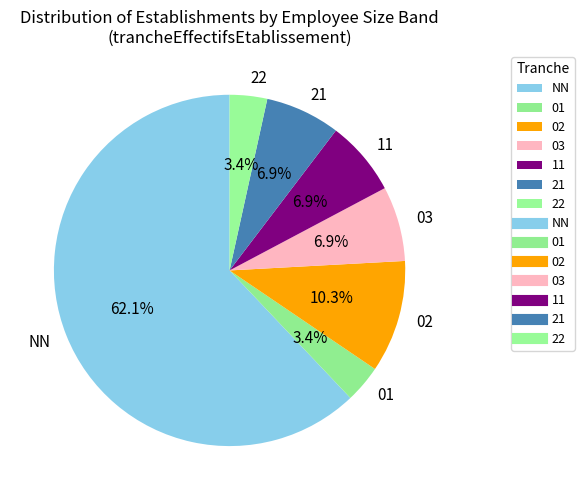

Which slice is the largest?

NN